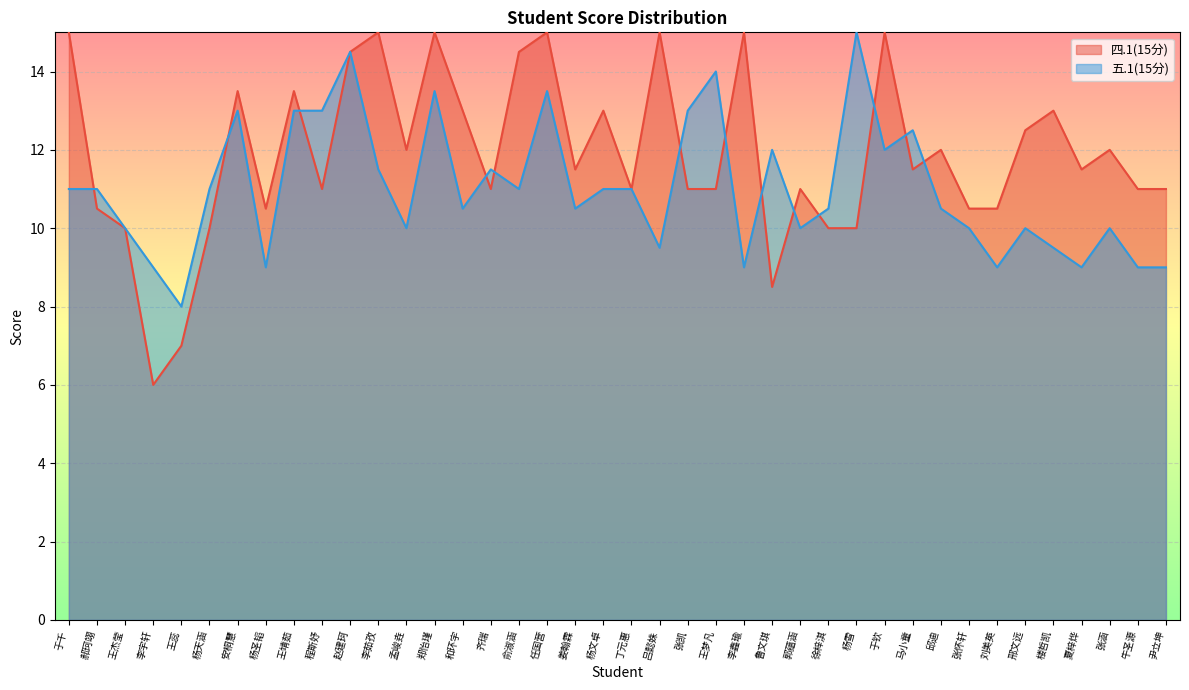

At which label does 四.1(15分) first exceed 11?

于千